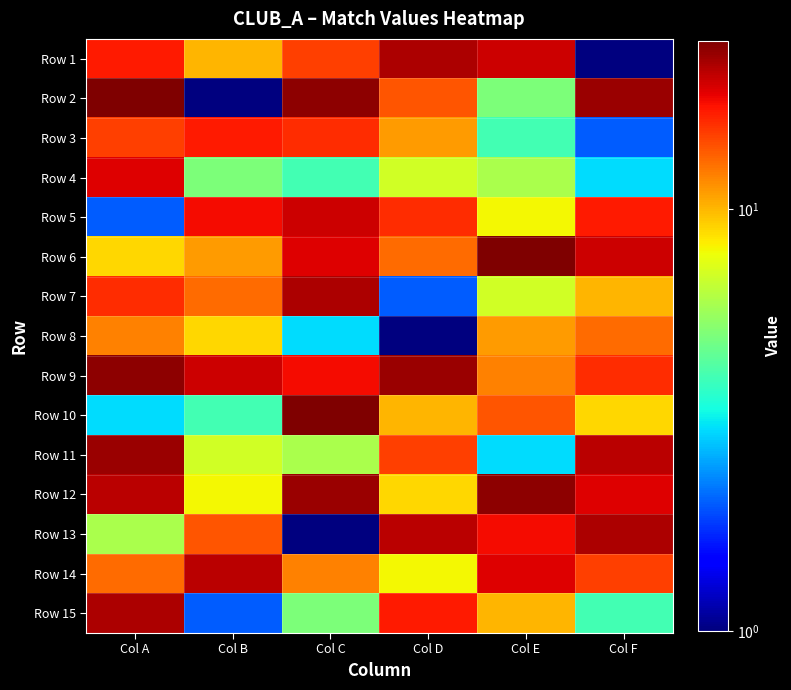

At how many categories does at least one series exceed 20?

6